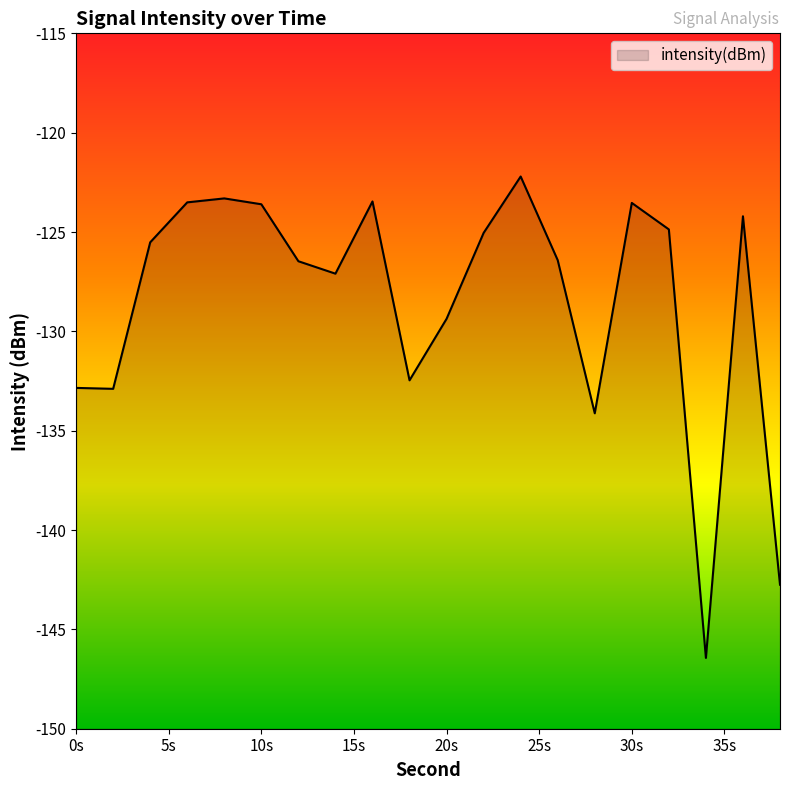

Is it true that the value at 30s is -60.9?

False